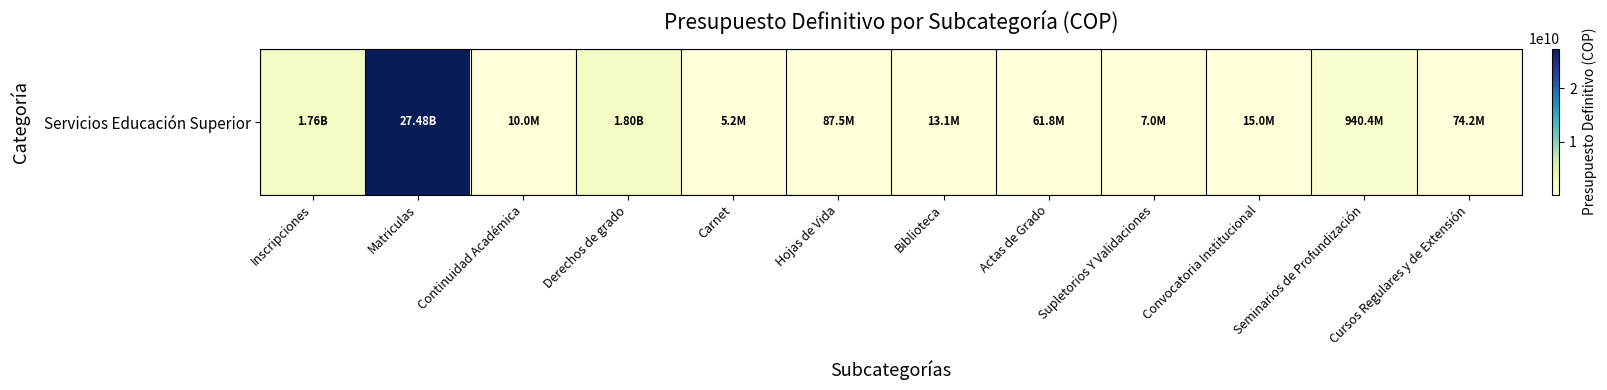

List the labels in order of value, largest first.

Matriculas, Derechos de grado, Inscripciones, Seminarios de Profundización, Hojas de Vida, Cursos Regulares y de Extensión, Actas de Grado, Convocatoria Institucional, Biblioteca, Continuidad Académica, Supletorios Y Validaciones, Carnet